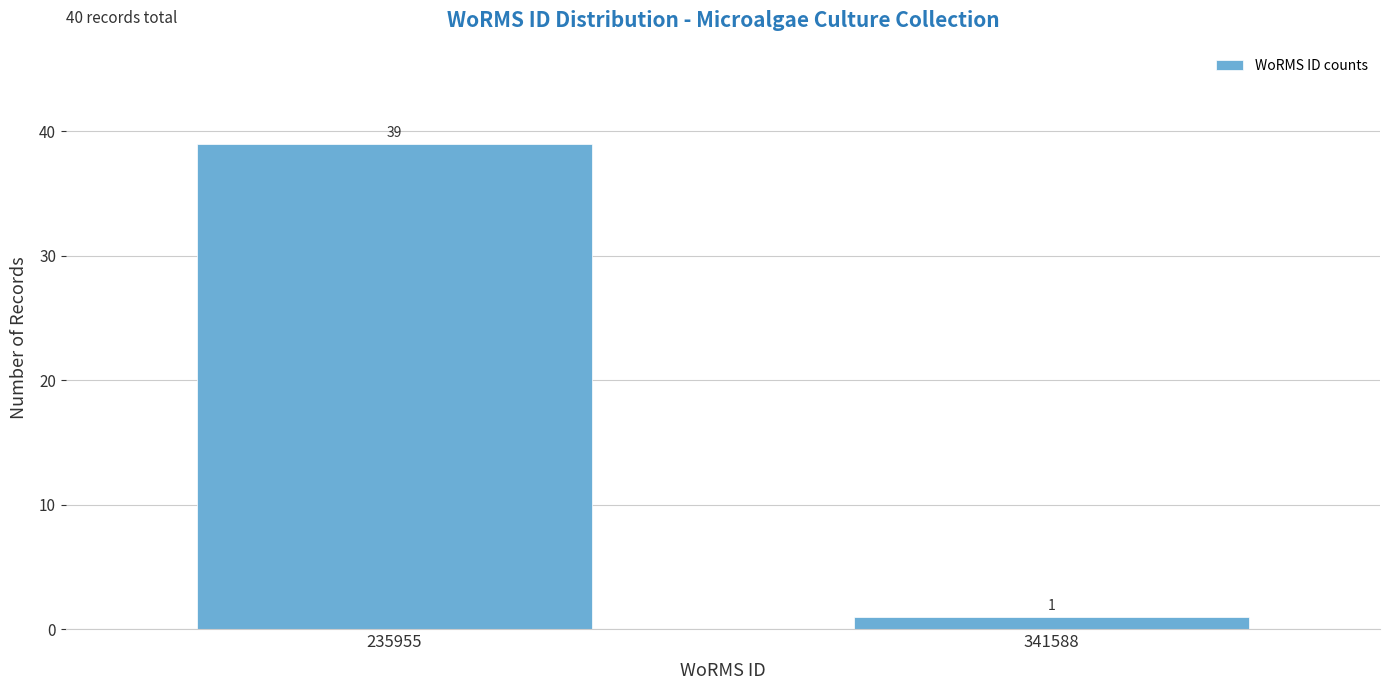

Reading right to left, transcribe all the data shown in this chart.

341588=1	235955=39